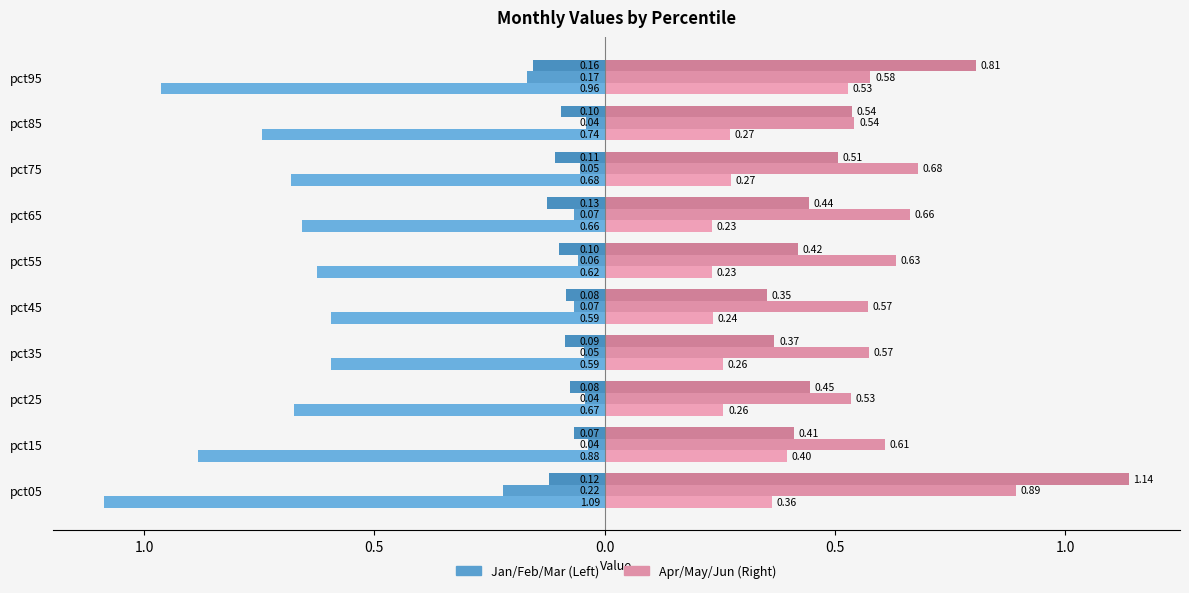

Reading left to right, what are all the values shown in this chart?

Jan: -1.1	-0.9	-0.7	-0.6	-0.6	-0.6	-0.7	-0.7	-0.7	-1.0
Feb: -0.2	-0.0	-0.0	-0.0	-0.1	-0.1	-0.1	-0.1	-0.0	-0.2
Mar: -0.1	-0.1	-0.1	-0.1	-0.1	-0.1	-0.1	-0.1	-0.1	-0.2
Apr: 0.4	0.4	0.3	0.3	0.2	0.2	0.2	0.3	0.3	0.5
May: 0.9	0.6	0.5	0.6	0.6	0.6	0.7	0.7	0.5	0.6
Jun: 1.1	0.4	0.4	0.4	0.4	0.4	0.4	0.5	0.5	0.8